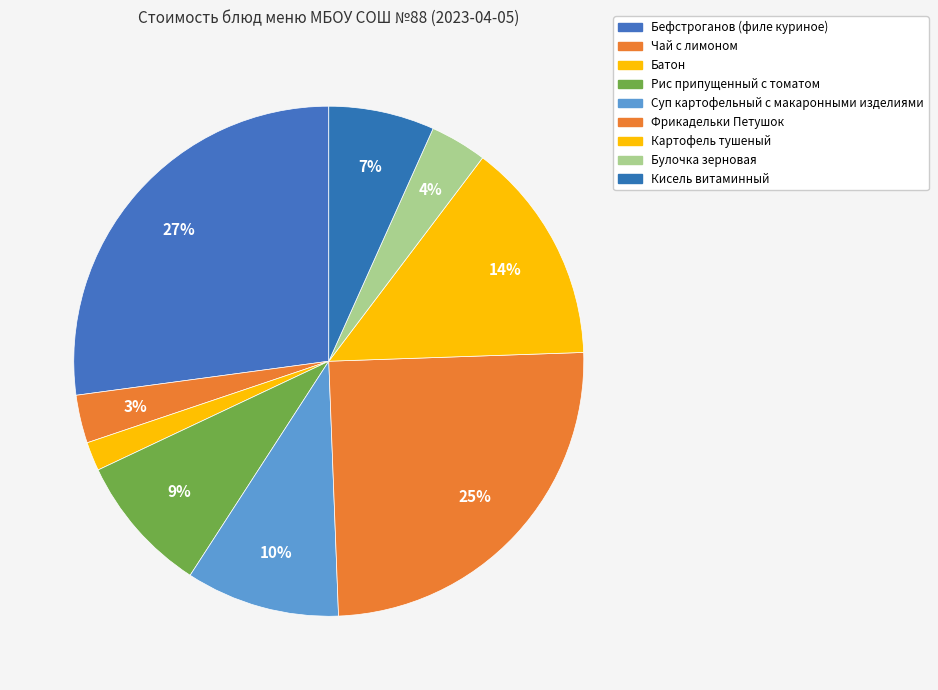

Which category has the biggest portion of the pie?

Бефстроганов (филе куриное)